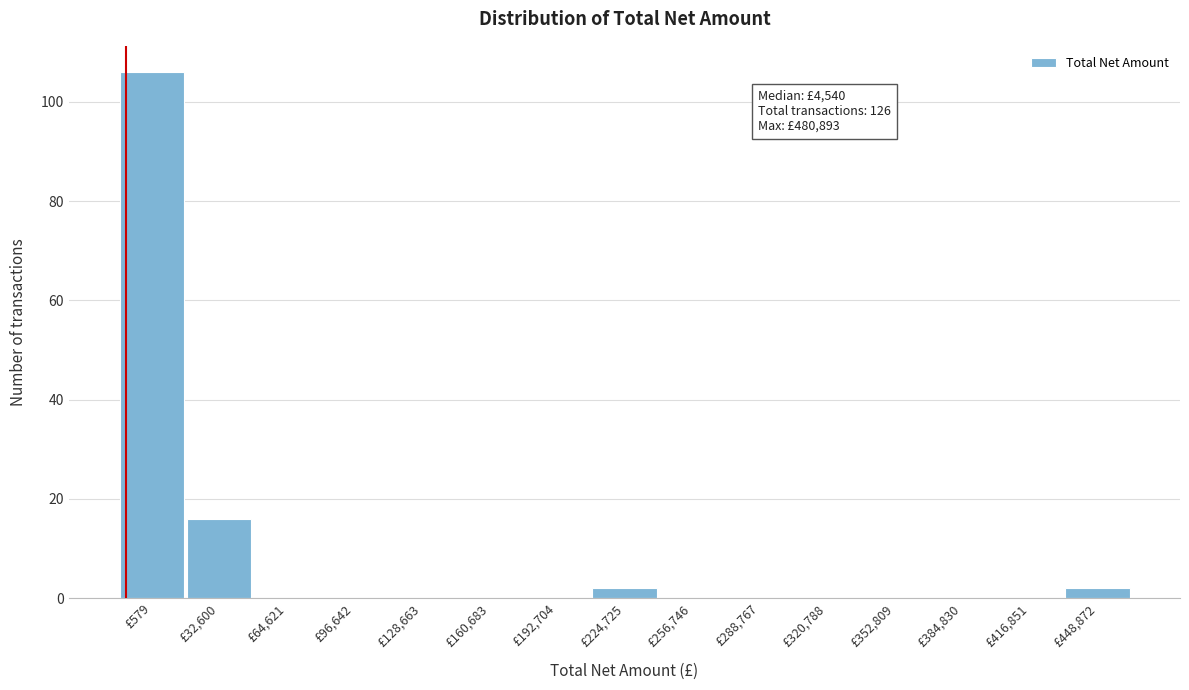

Reading right to left, extract all data points from this chart.

£448,872=2	£416,851=0	£384,830=0	£352,809=0	£320,788=0	£288,767=0	£256,746=0	£224,725=2	£192,704=0	£160,683=0	£128,663=0	£96,642=0	£64,621=0	£32,600=16	£579=106